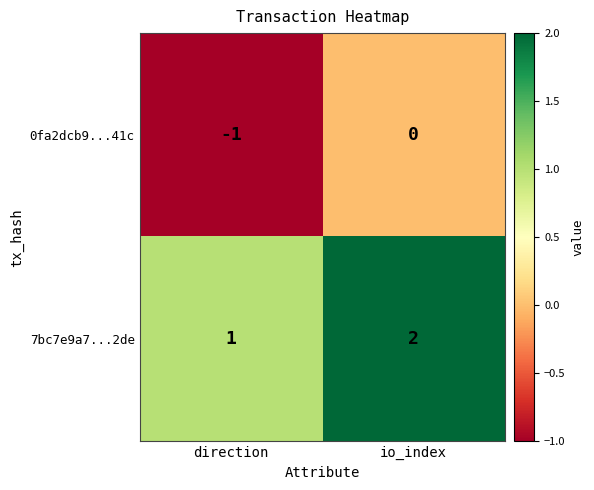

Reading right to left, extract all data points from this chart.

0fa2dcb9...41c: io_index=0	direction=-1
7bc7e9a7...2de: io_index=2	direction=1